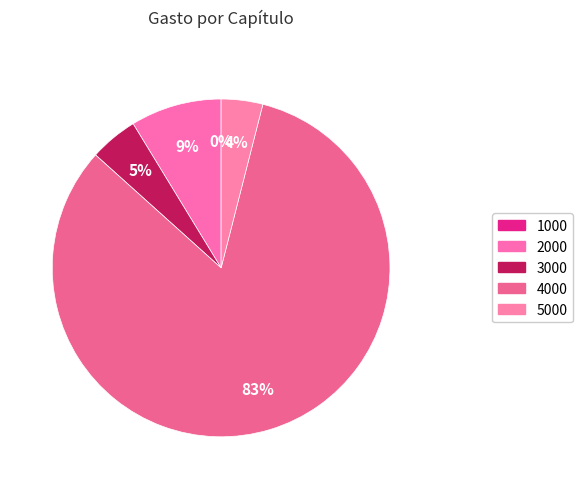

The 3000 slice represents 28% of the pie. True or false?

False